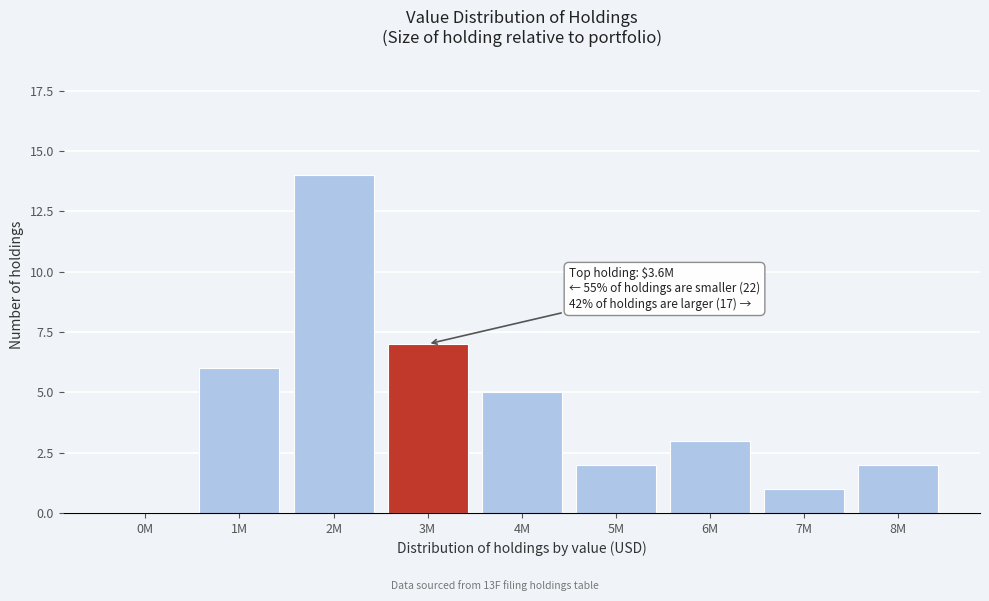

Reading left to right, transcribe all the data shown in this chart.

0M=0	1M=6	2M=14	3M=7	4M=5	5M=2	6M=3	7M=1	8M=2